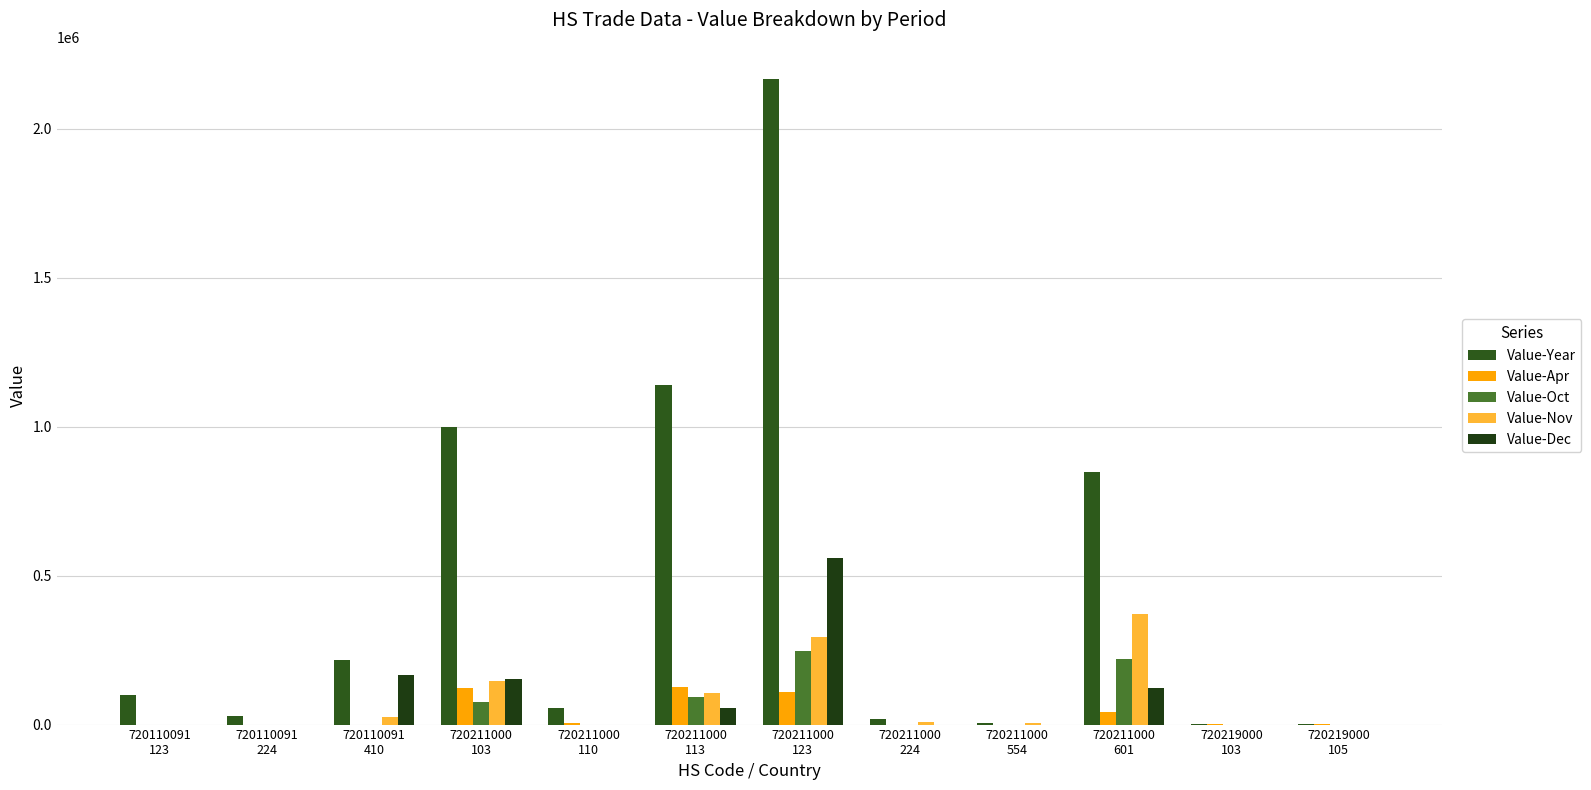

Reading right to left, list all the values displayed in this chart.

Value-Year: 720219000
105=1042	720219000
103=2614	720211000
601=847542	720211000
554=3664	720211000
224=17701	720211000
123=2167409	720211000
113=1139973	720211000
110=55031	720211000
103=998405	720110091
410=215352	720110091
224=27627	720110091
123=97682
Value-Apr: 720219000
105=1042	720219000
103=2614	720211000
601=43137	720211000
554=0	720211000
224=0	720211000
123=109409	720211000
113=126194	720211000
110=5288	720211000
103=121350	720110091
410=0	720110091
224=0	720110091
123=0
Value-Oct: 720219000
105=0	720219000
103=0	720211000
601=219937	720211000
554=0	720211000
224=0	720211000
123=247882	720211000
113=94185	720211000
110=0	720211000
103=76569	720110091
410=0	720110091
224=0	720110091
123=0
Value-Nov: 720219000
105=0	720219000
103=0	720211000
601=370805	720211000
554=3664	720211000
224=7670	720211000
123=294381	720211000
113=104956	720211000
110=0	720211000
103=147313	720110091
410=26717	720110091
224=0	720110091
123=0
Value-Dec: 720219000
105=0	720219000
103=0	720211000
601=121629	720211000
554=0	720211000
224=0	720211000
123=560026	720211000
113=55366	720211000
110=0	720211000
103=152705	720110091
410=166003	720110091
224=0	720110091
123=0